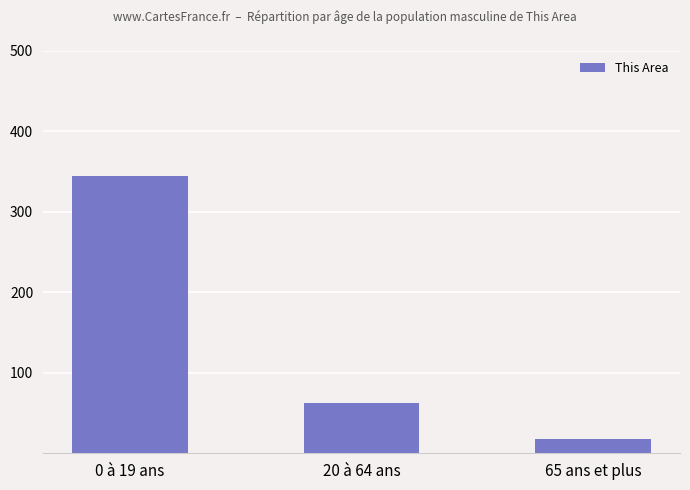

What is the label of the 3rd bar from the right?

0 à 19 ans